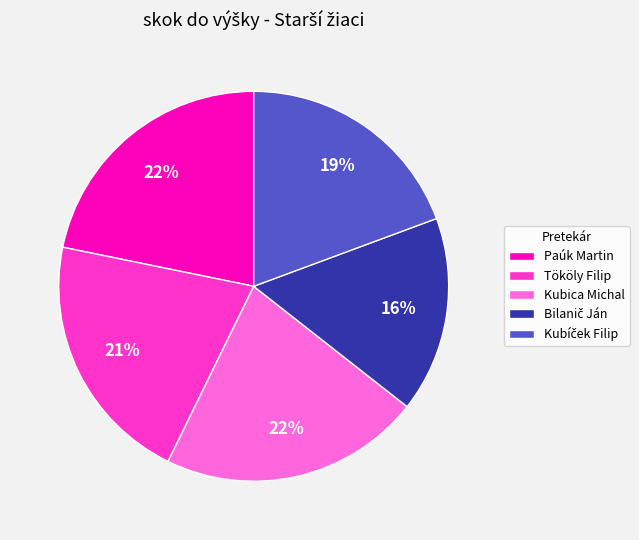

Is the sum of Kubica Michal and Tököly Filip greater than half?

No